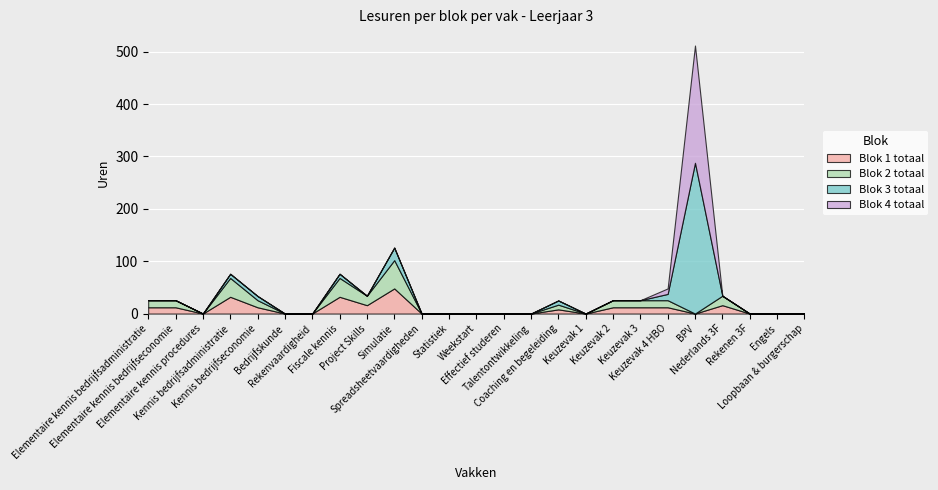

Rank the categories by Blok 4 totaal value from highest to lowest.

BPV, Keuzevak 4 HBO, Elementaire kennis bedrijfsadministratie, Elementaire kennis bedrijfseconomie, Elementaire kennis procedures, Kennis bedrijfsadministratie, Kennis bedrijfseconomie, Bedrijfskunde, Rekenvaardigheid, Fiscale kennis, Project Skills, Simulatie, Spreadsheetvaardigheden, Statistiek, Weekstart, Effectief studeren, Talentontwikkeling, Coaching en begeleiding, Keuzevak 1, Keuzevak 2, Keuzevak 3, Nederlands 3F, Rekenen 3F, Engels, Loopbaan & burgerschap